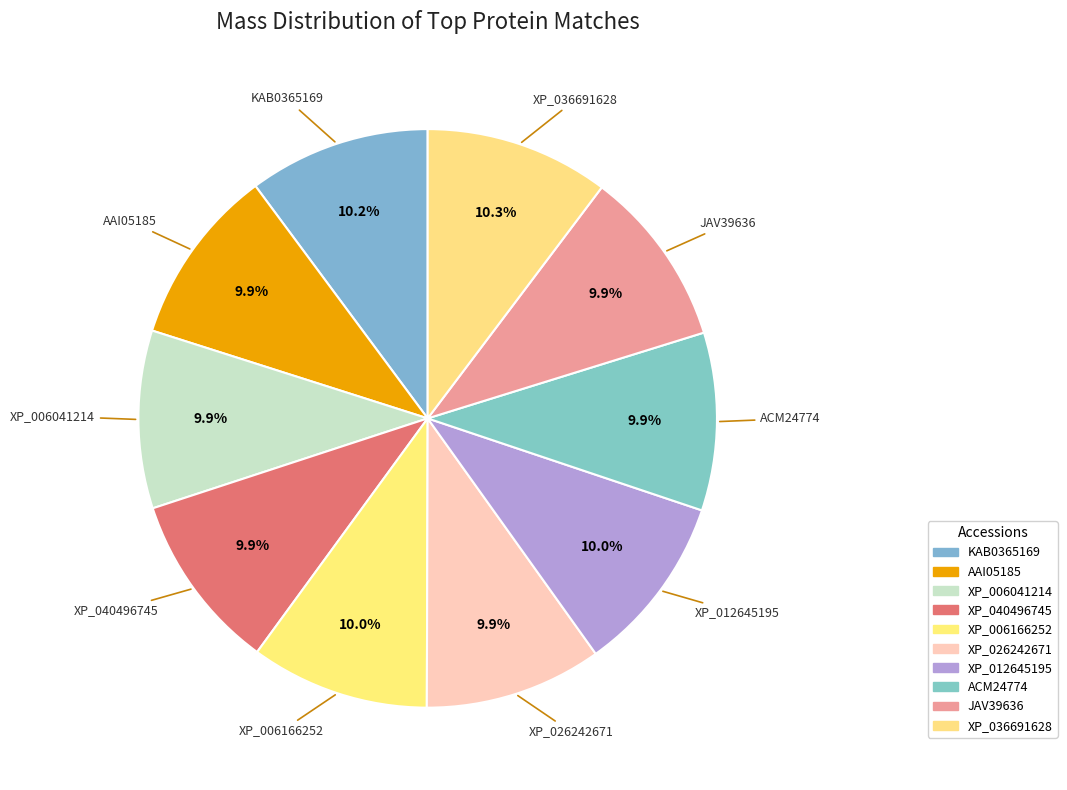

How many slices are in this pie chart?

10